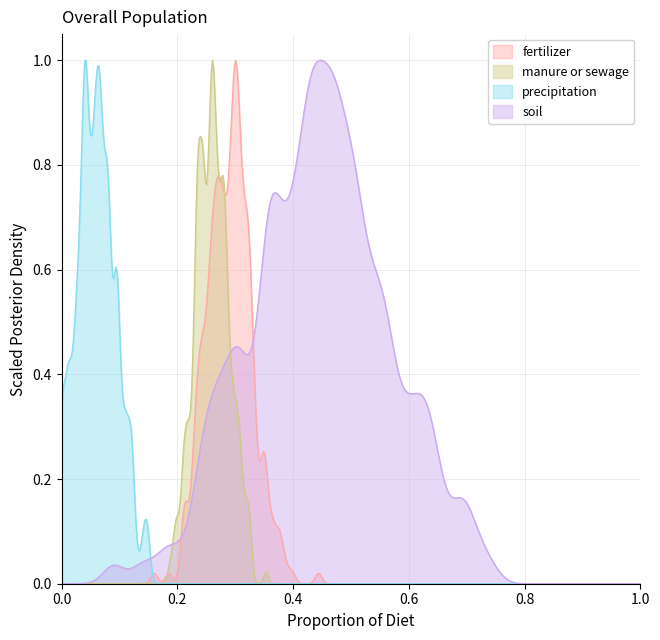

True or false: soil has more than 1 points higher than both neighbors.

True